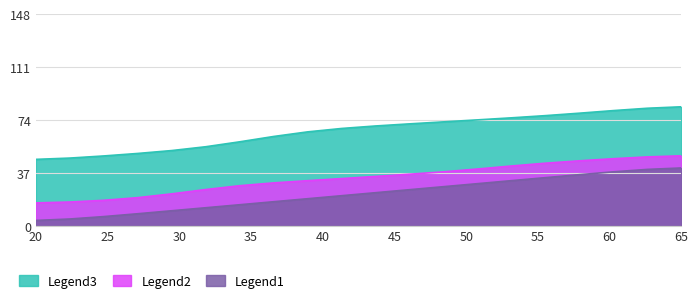

Which series has the largest total across all categories?

Legend3